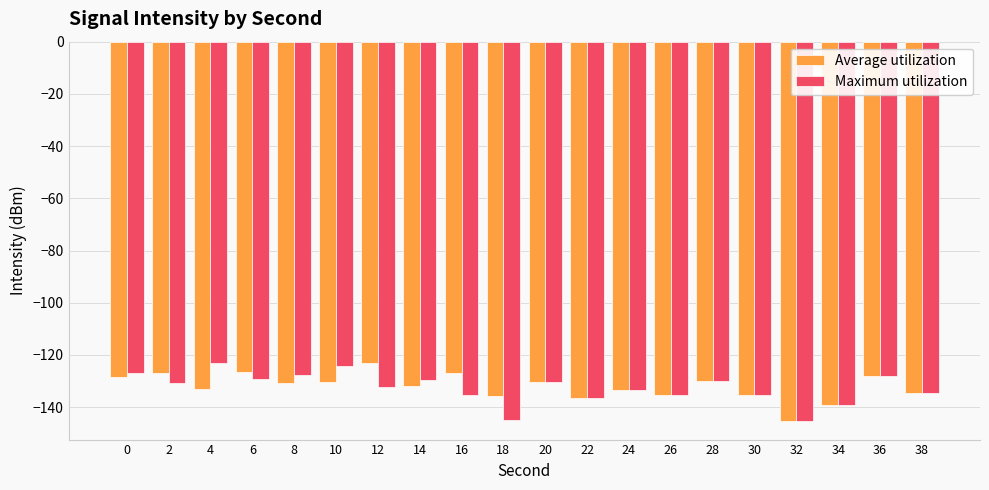

What is the total value across all series at 18?

-280.8